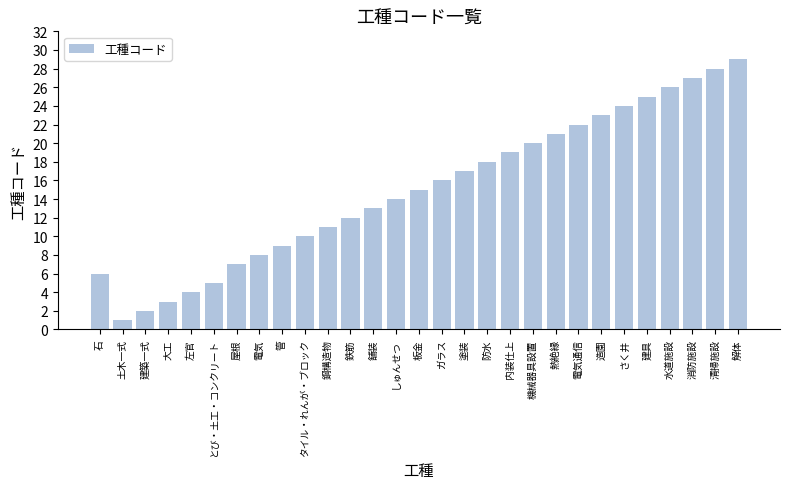

How many bars are there in total?

29